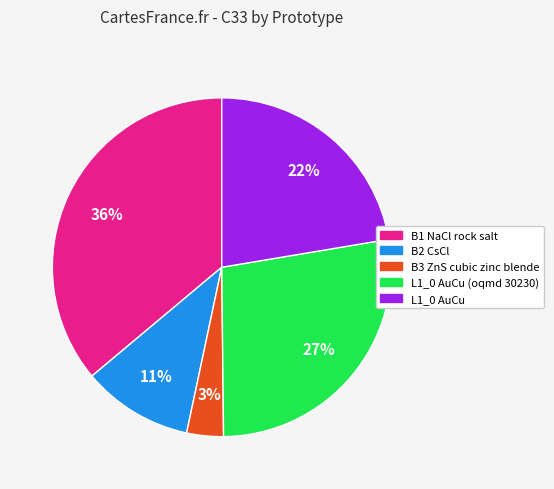

Is there any slice that represents more than half of the pie?

No